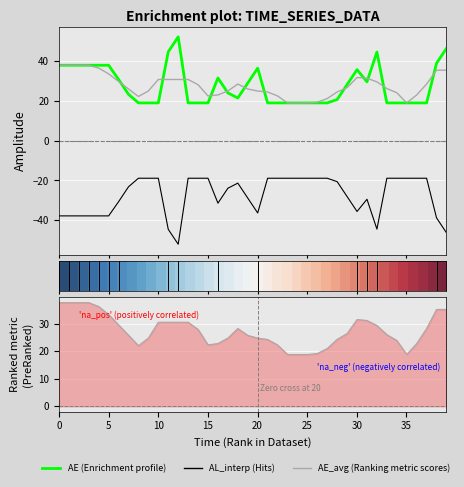

What is the label of the 26th point from the left?

25